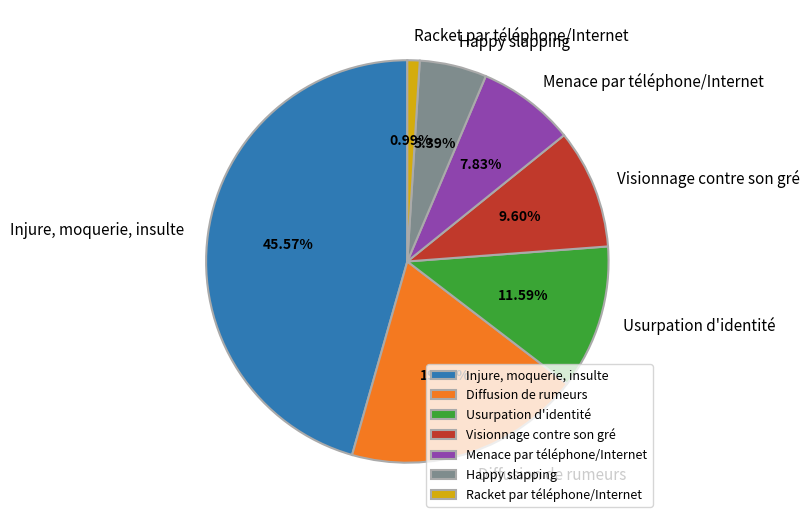

Is there a majority slice in this chart?

No